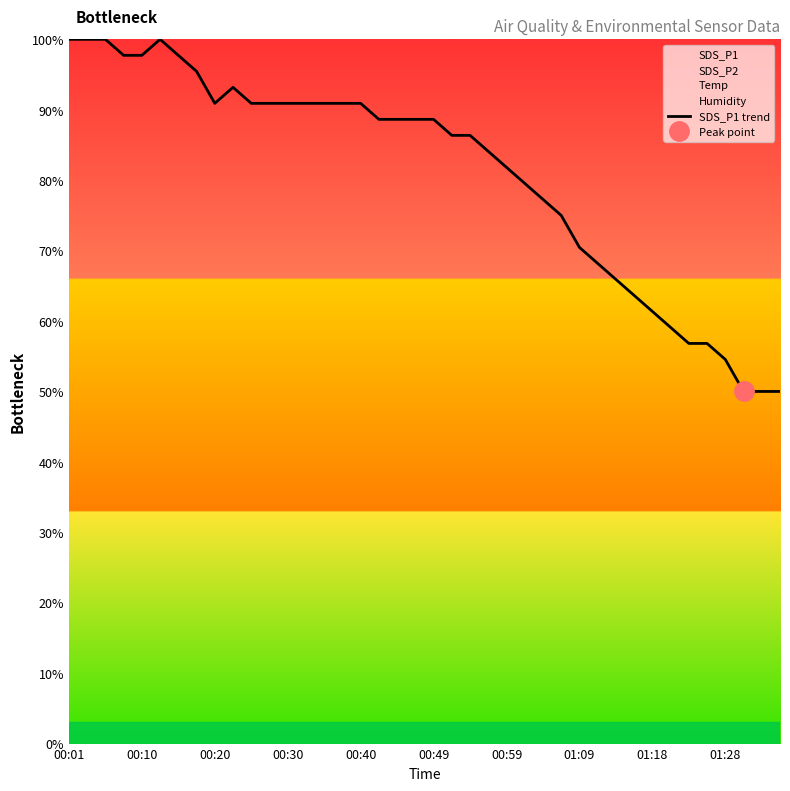

What is the average value?

81.0